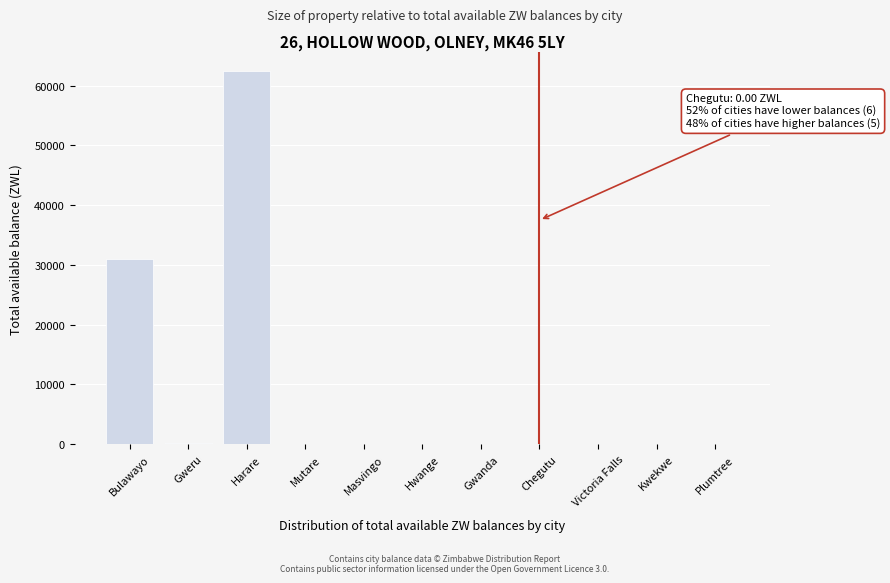

At which category does the chart reach its peak across all series?

Harare